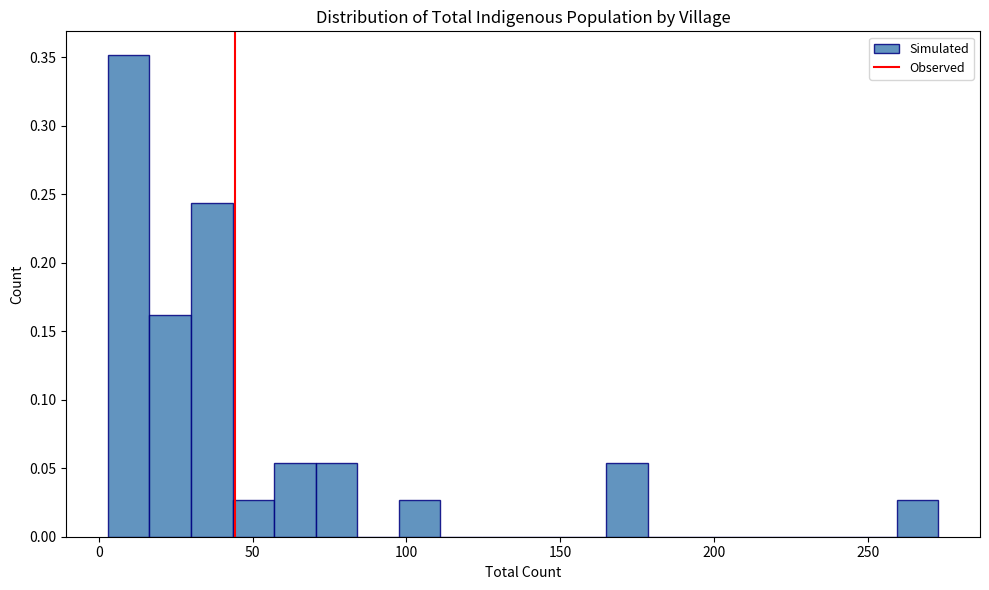

Read against the x-axis, roughly where is the centre of the tallest bar?

10